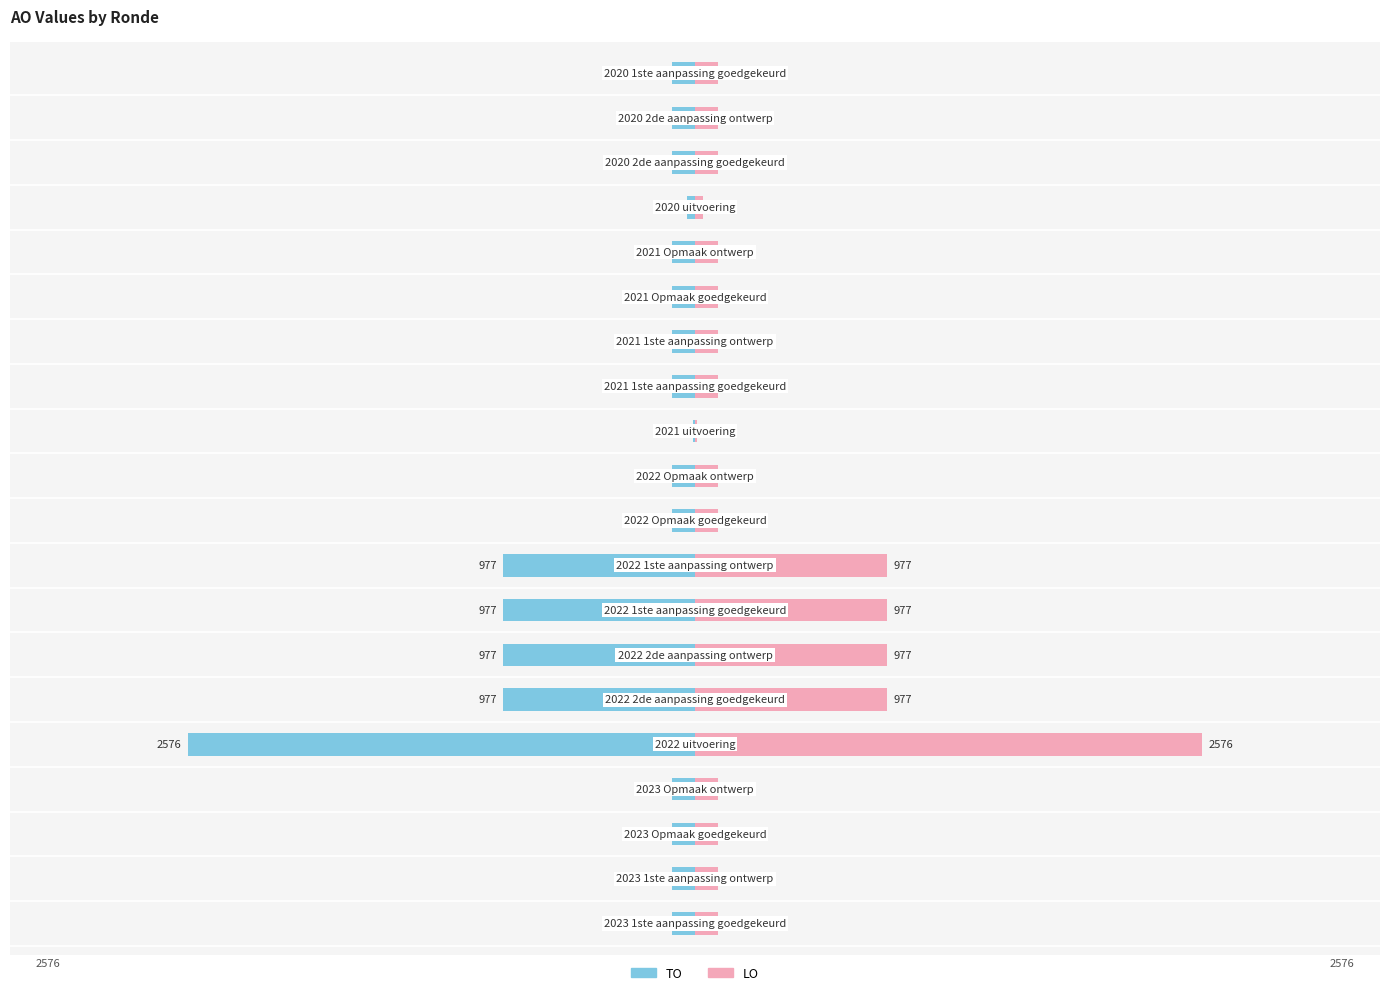

Are the bars horizontal?

Yes